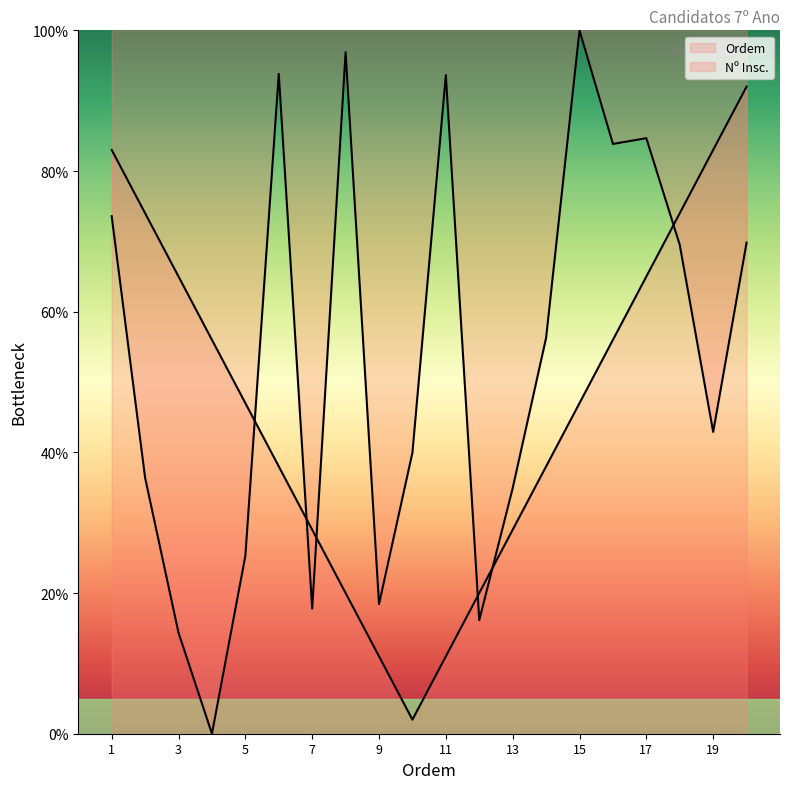

At which label does the data first exceed 56?

1